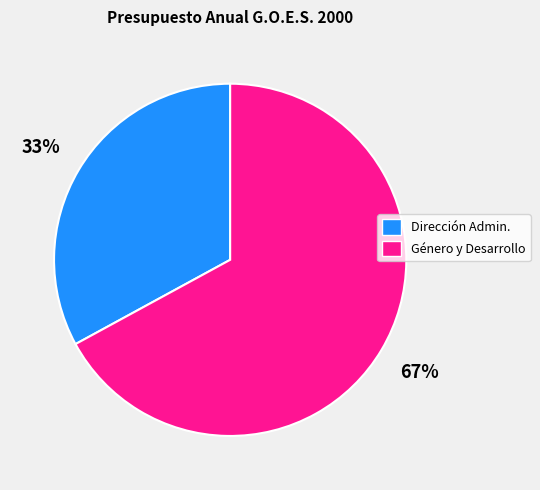

Count the number of slices in the pie.

2